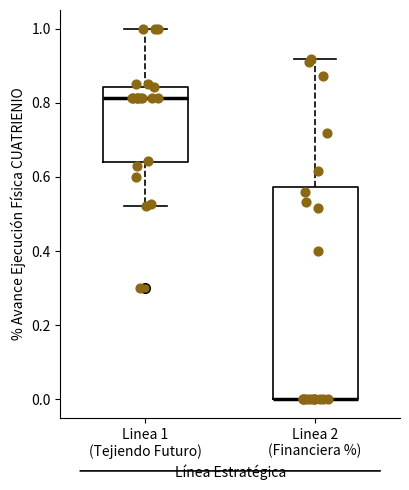

Reading left to right, transcribe this box plot: for each box, give where its median line is, the range the box spans, and where its two whiskers end, as read against the y-axis. The values are not printed on the chart, so give them approximately, as read against the axis.

Linea 1 (Tejiendo Futuro): median 0.82, box 0.64 to 0.84, whiskers 0.52 to 1.00
Linea 2 (Financiera %): median 0.00 (drawn on the box's lower edge), box 0.00 to 0.58, whiskers 0.00 to 0.92